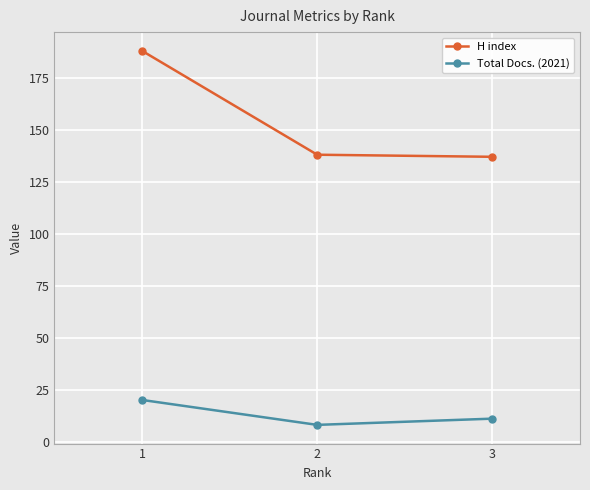

Where does the H index series first go above 138?

1